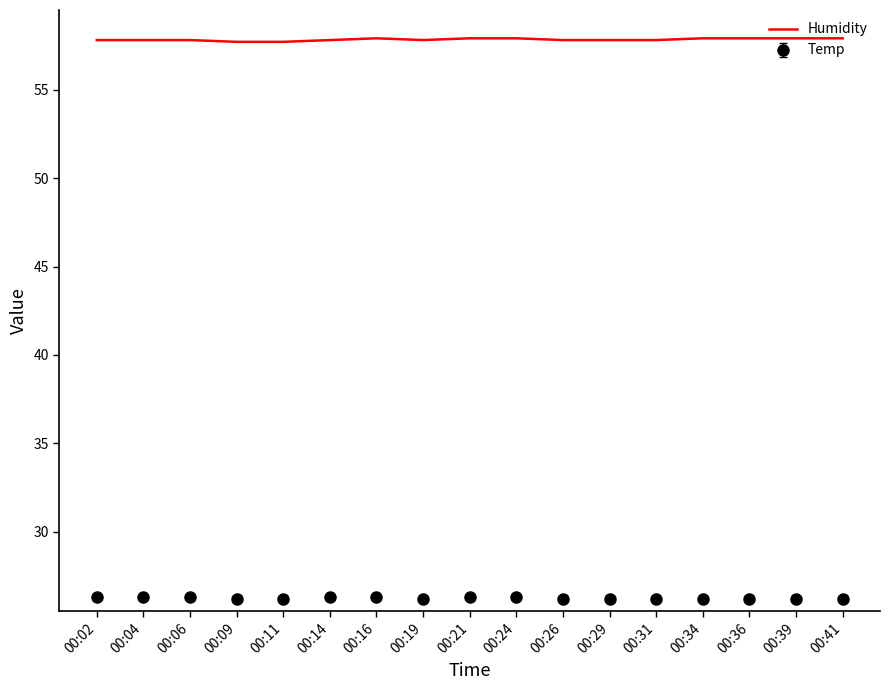

Rank the series at 00:14 from lowest to highest value.

Temp, Humidity